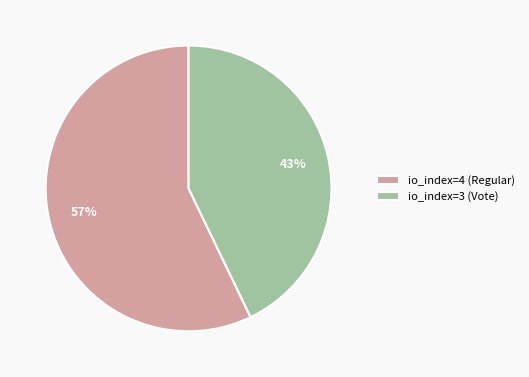

Which category accounts for the majority?

io_index=4 (Regular)